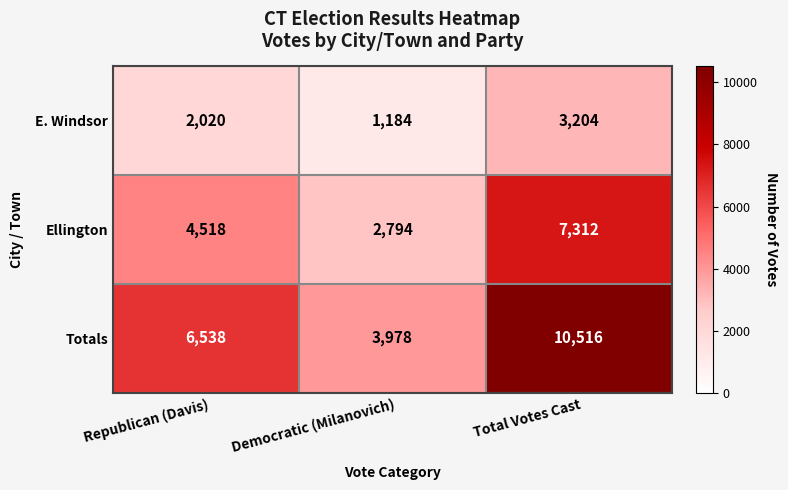

Which series has the widest spread of values?

Totals